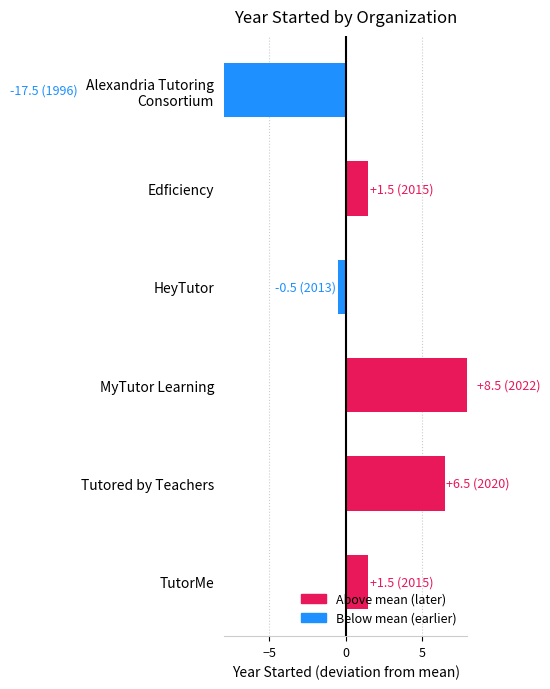

How many values are above zero?

4